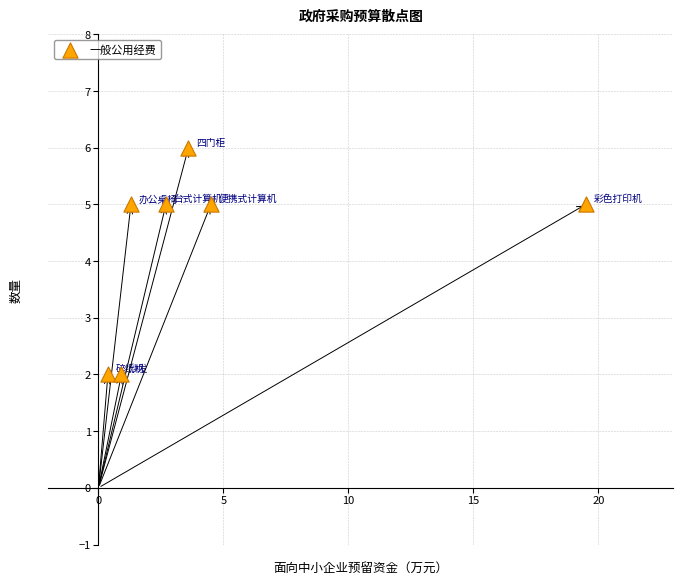

What is the average Y value?

4